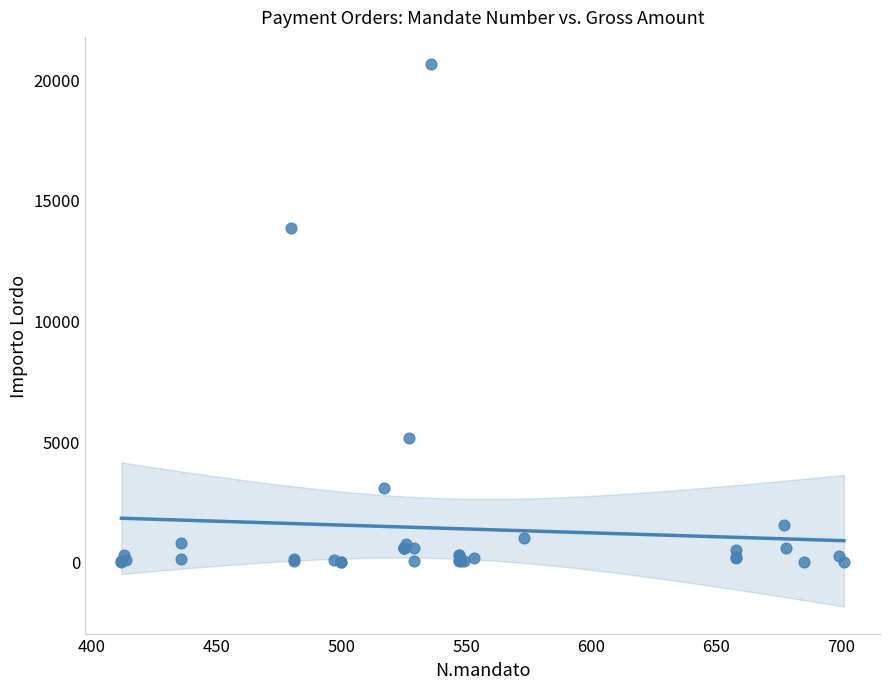

What Y value in the scatter plot is closest to 10311?

13816.0